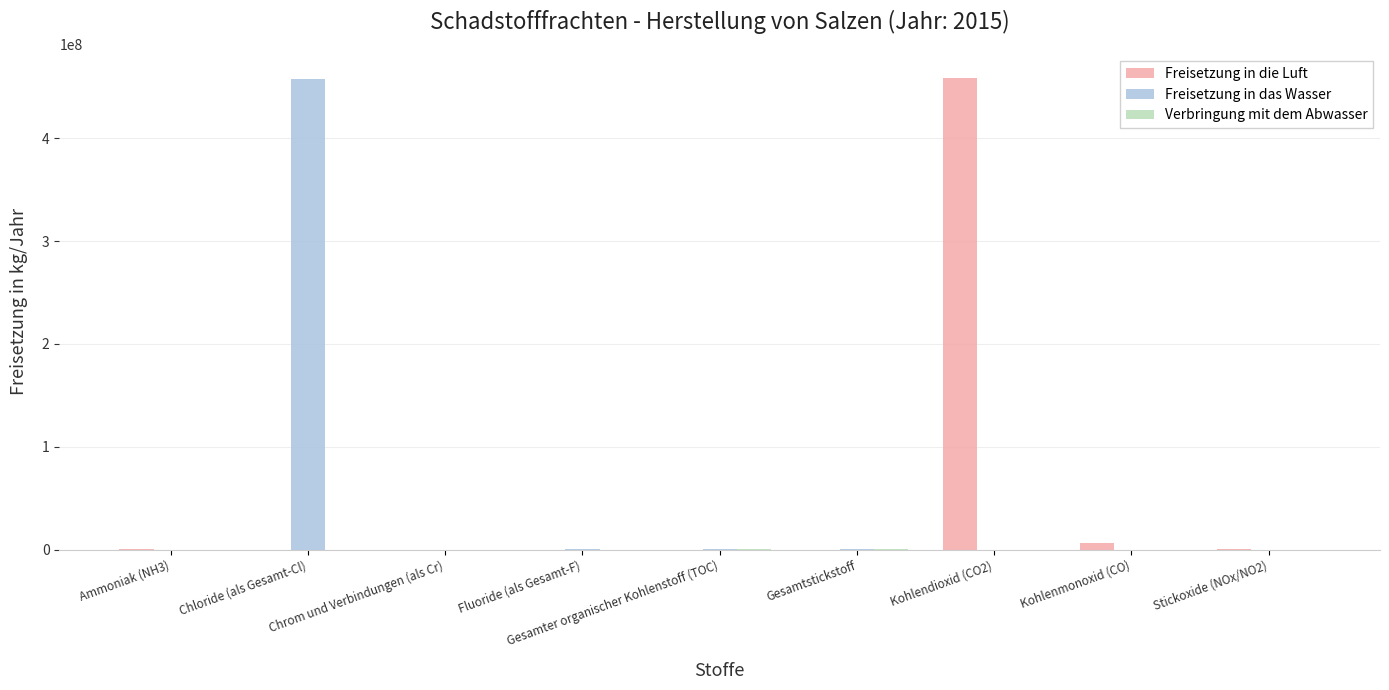

What is the maximum value for Freisetzung in die Luft?

459000000